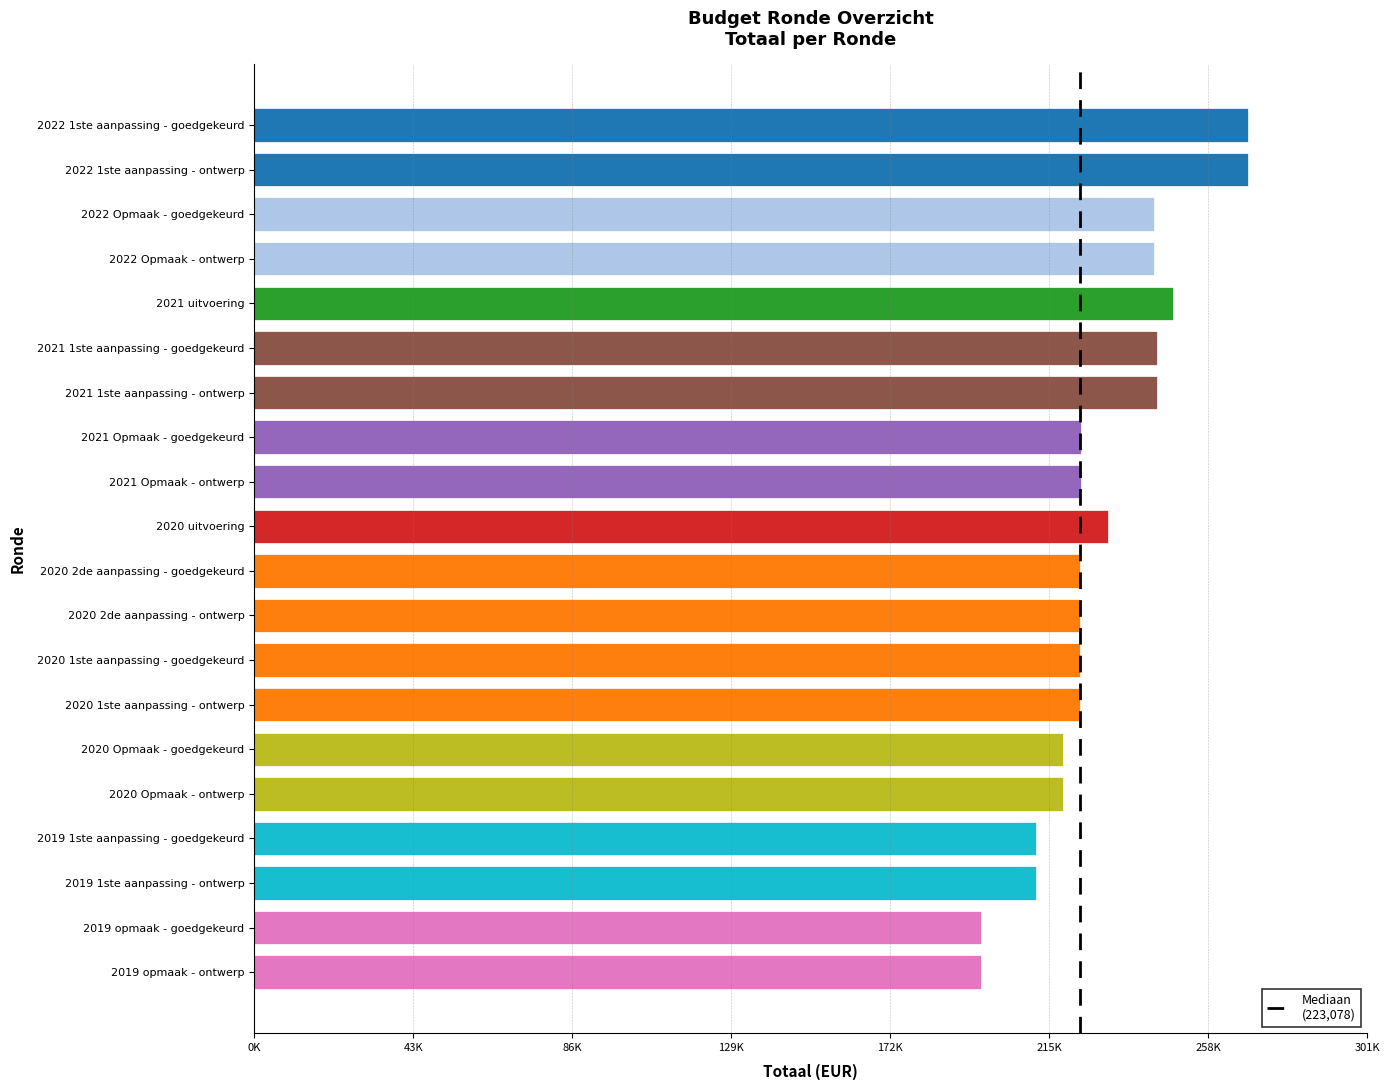

Rank the categories by value from highest to lowest.

2022 1ste aanpassing - ontwerp, 2022 1ste aanpassing - goedgekeurd, 2021 uitvoering, 2021 1ste aanpassing - ontwerp, 2021 1ste aanpassing - goedgekeurd, 2022 Opmaak - ontwerp, 2022 Opmaak - goedgekeurd, 2020 uitvoering, 2021 Opmaak - ontwerp, 2021 Opmaak - goedgekeurd, 2020 1ste aanpassing - ontwerp, 2020 1ste aanpassing - goedgekeurd, 2020 2de aanpassing - ontwerp, 2020 2de aanpassing - goedgekeurd, 2020 Opmaak - ontwerp, 2020 Opmaak - goedgekeurd, 2019 1ste aanpassing - ontwerp, 2019 1ste aanpassing - goedgekeurd, 2019 opmaak - ontwerp, 2019 opmaak - goedgekeurd